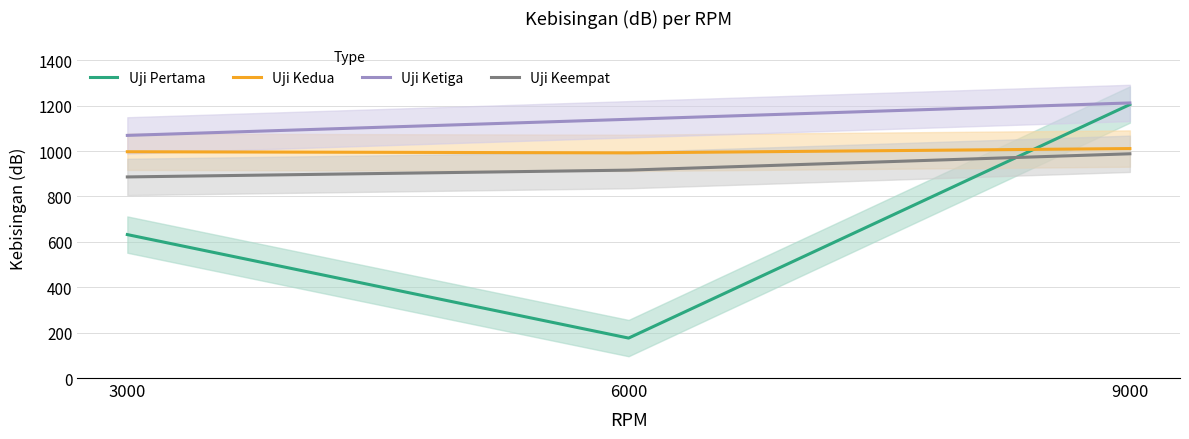

The value of Uji Kedua at 6000 is 992. True or false?

True